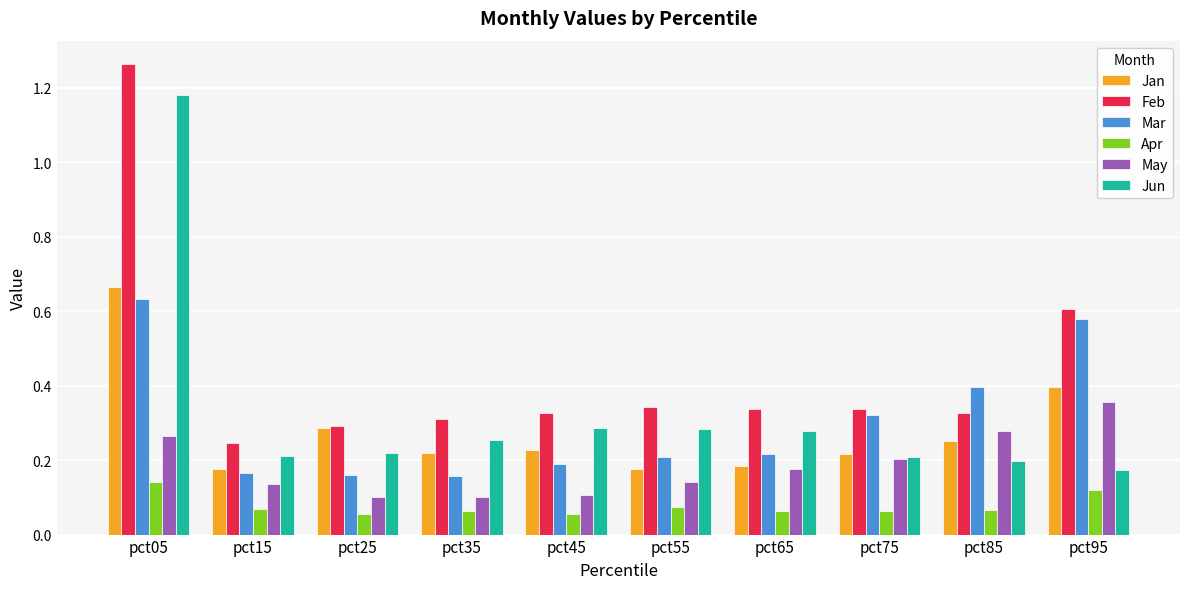

Rank the series by their maximum value, from highest to lowest.

Feb, Jun, Jan, Mar, May, Apr